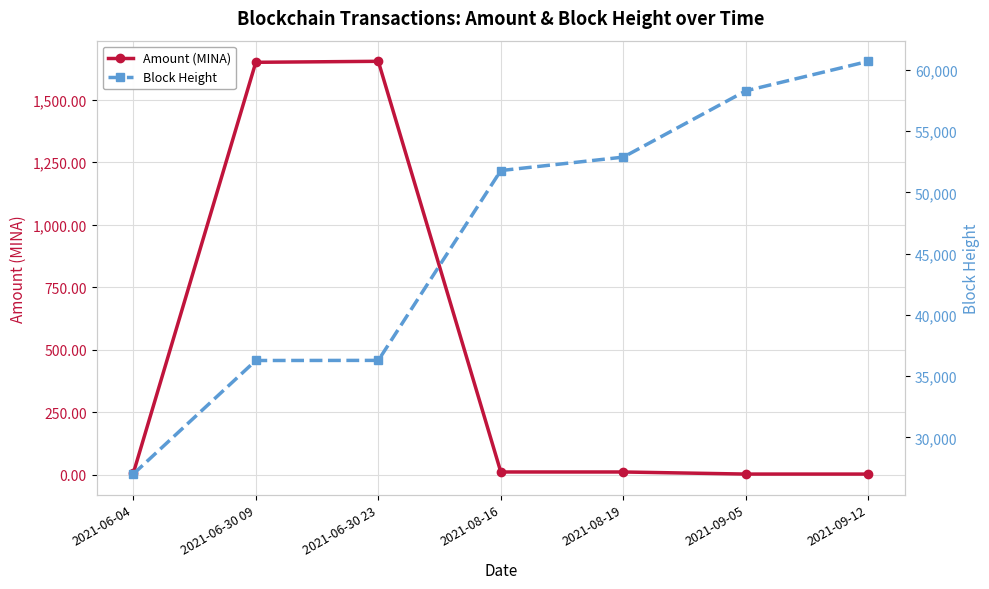

What position from the left is 2021-06-30 09?

2